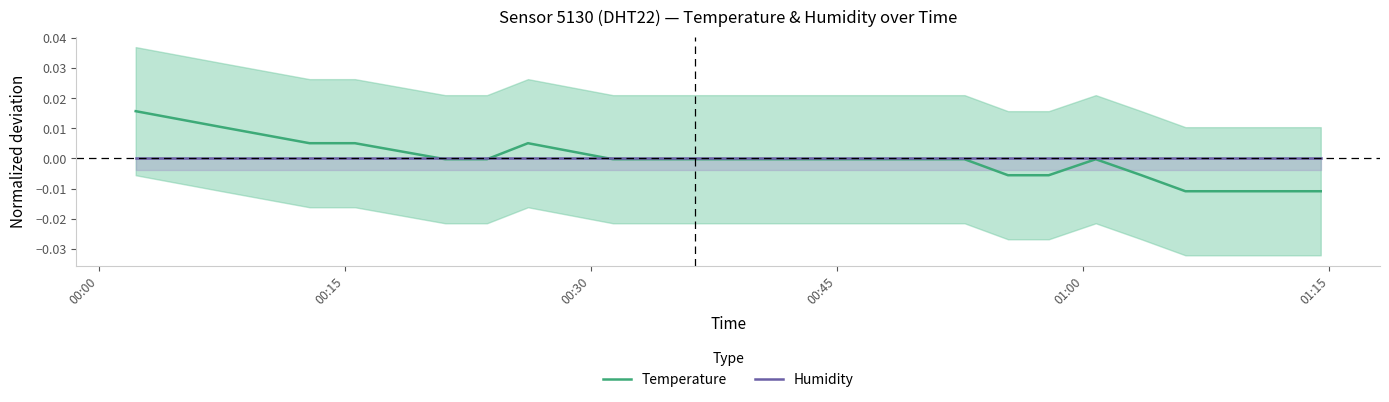

Which series has the largest range (max minus min)?

Temperature